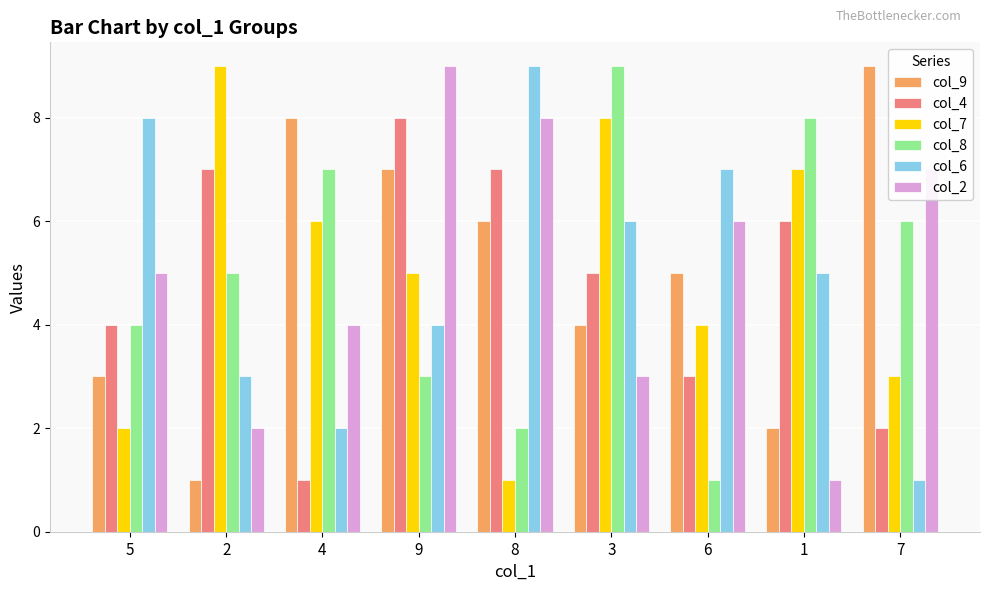

Reading left to right, transcribe all the data shown in this chart.

col_9: 3	1	8	7	6	4	5	2	9
col_4: 4	7	1	8	7	5	3	6	2
col_7: 2	9	6	5	1	8	4	7	3
col_8: 4	5	7	3	2	9	1	8	6
col_6: 8	3	2	4	9	6	7	5	1
col_2: 5	2	4	9	8	3	6	1	7